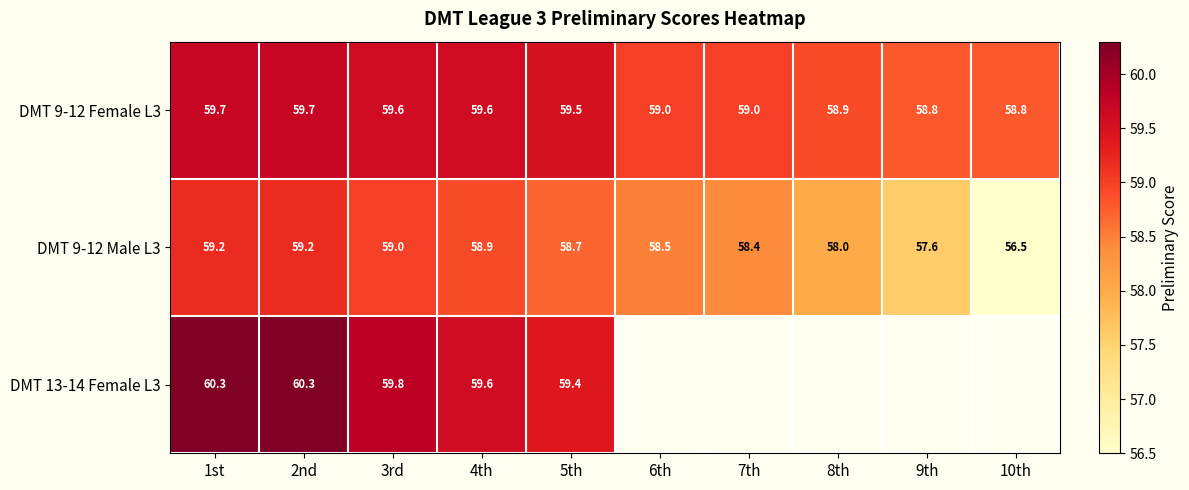

Which category has the highest value across all series?

1st